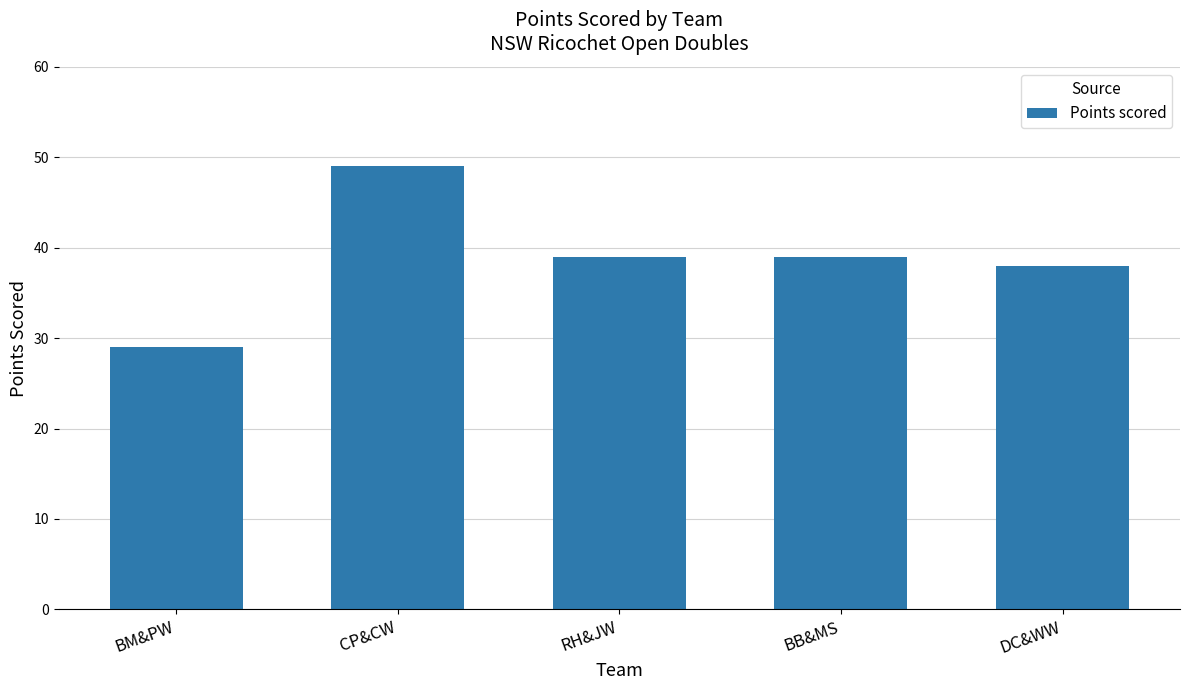

What is the difference between the values at CP&CW and BB&MS?

10